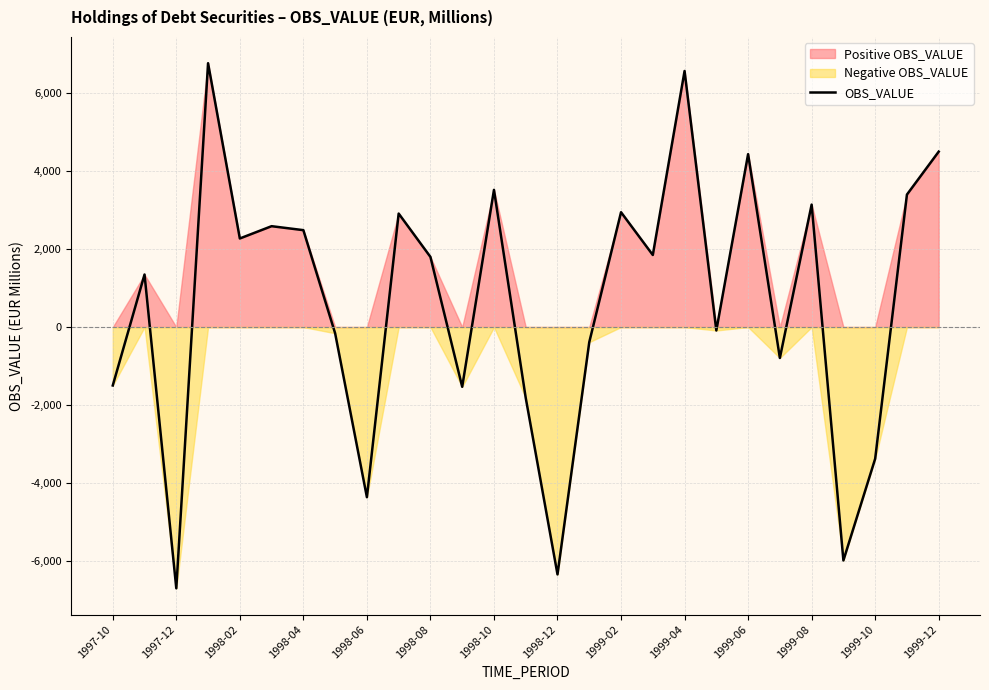

Count the number of categories in the chart.

27